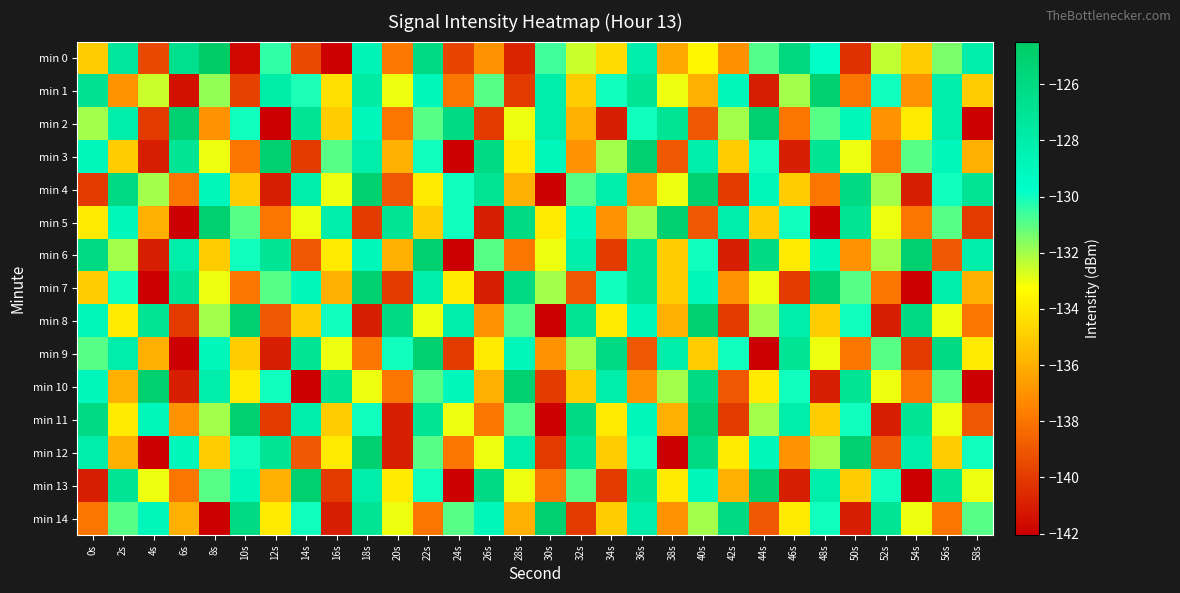

Which series has the largest total across all categories?

min 6